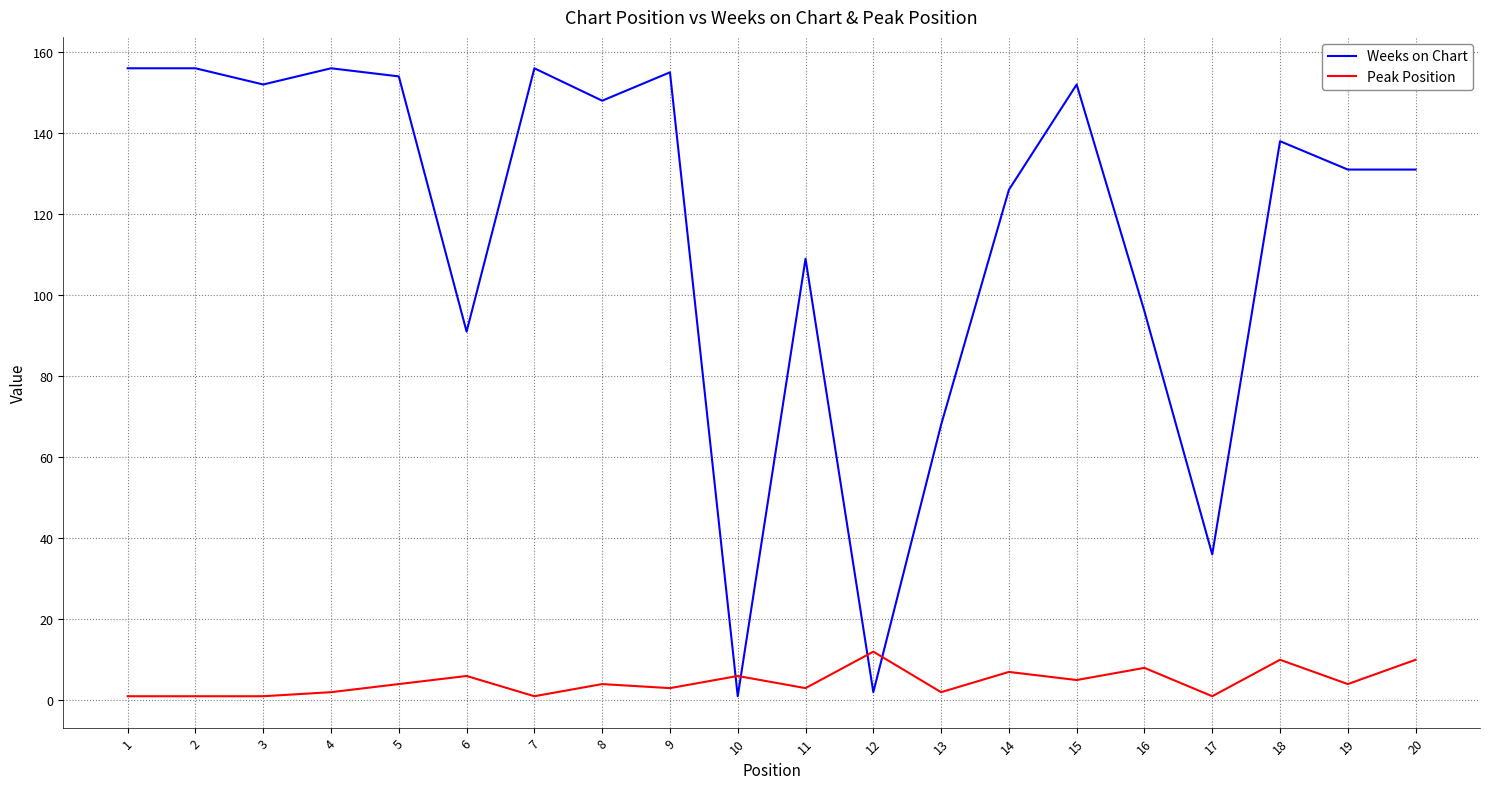

How many series are shown in this chart?

2